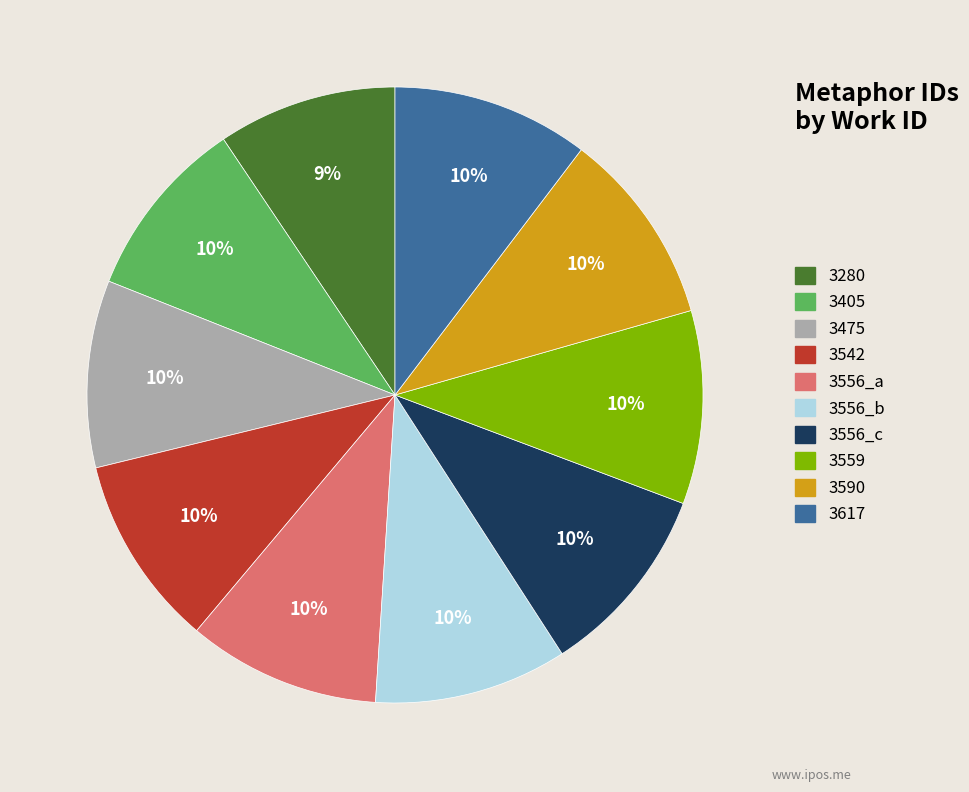

Is the sum of 3590 and 3475 greater than half?

No